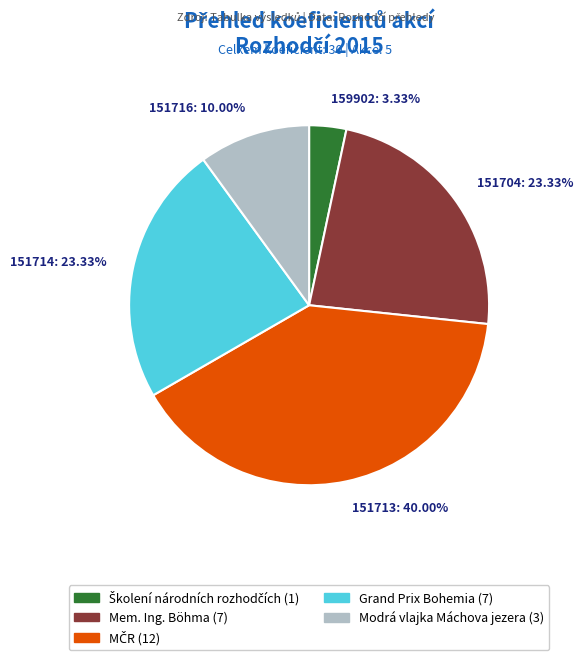

Is 151716 the majority of the pie?

No